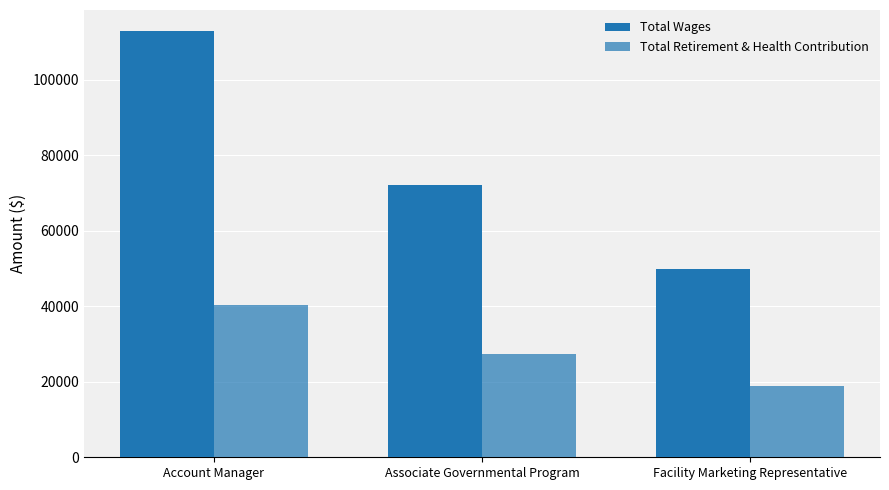

What is the sum of all Total Wages values?

234901